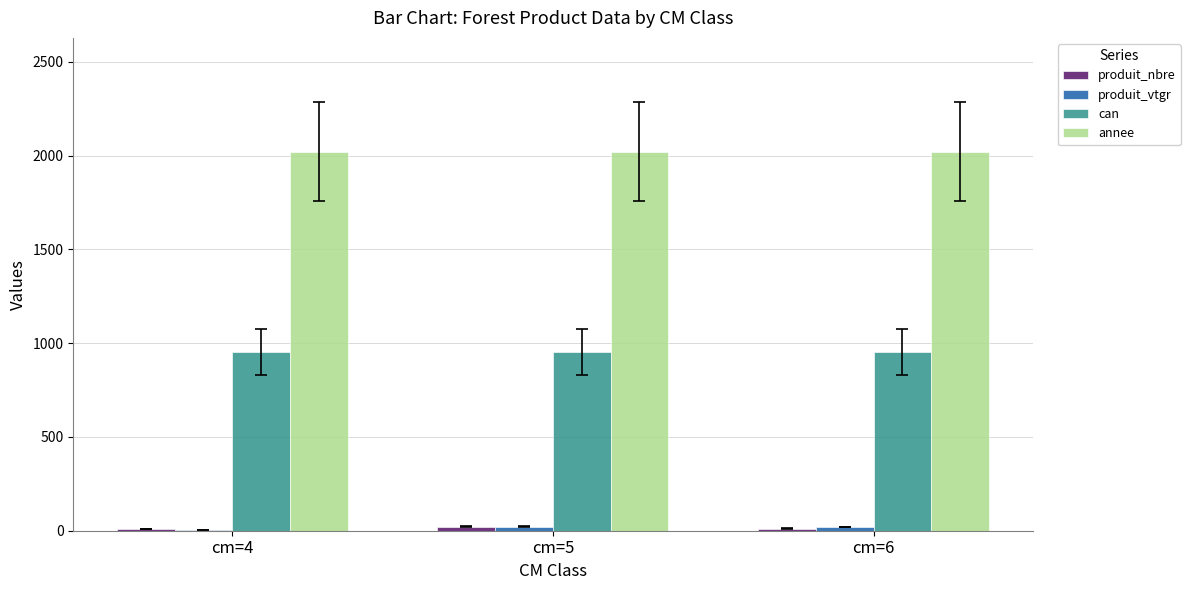

Is the value of annee at cm=6 greater than the value of can at cm=5?

Yes